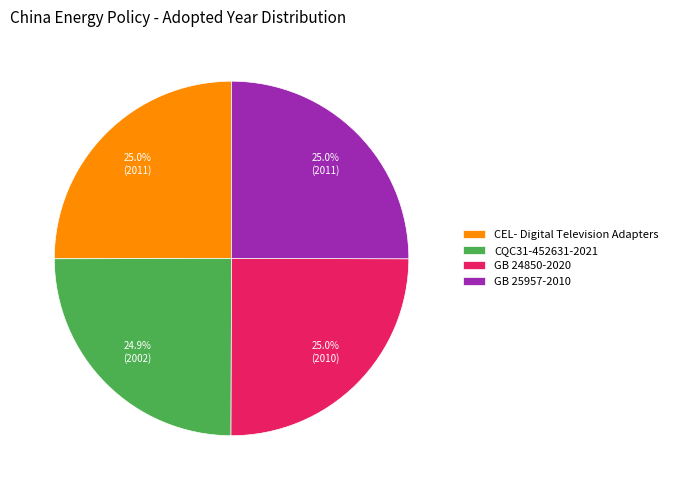

What is the ratio of the value at GB 25957-2010 to the value at GB 24850-2020?

1.0